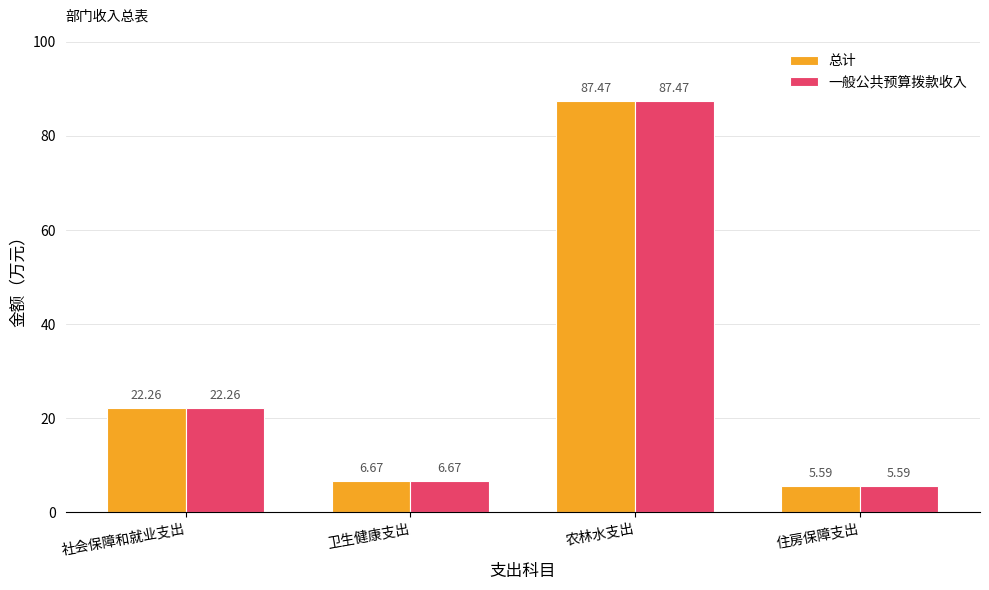

Rank the categories by 总计 value from highest to lowest.

农林水支出, 社会保障和就业支出, 卫生健康支出, 住房保障支出